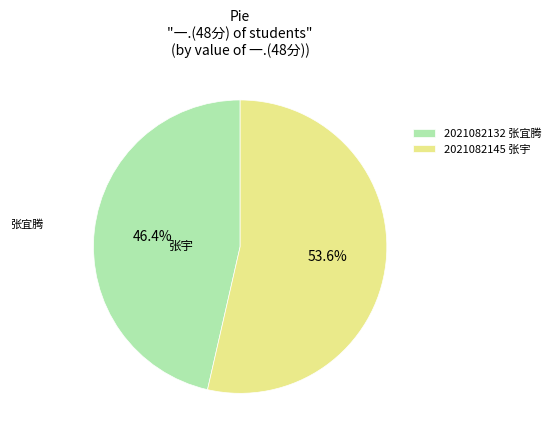

Does any single category account for the majority?

Yes